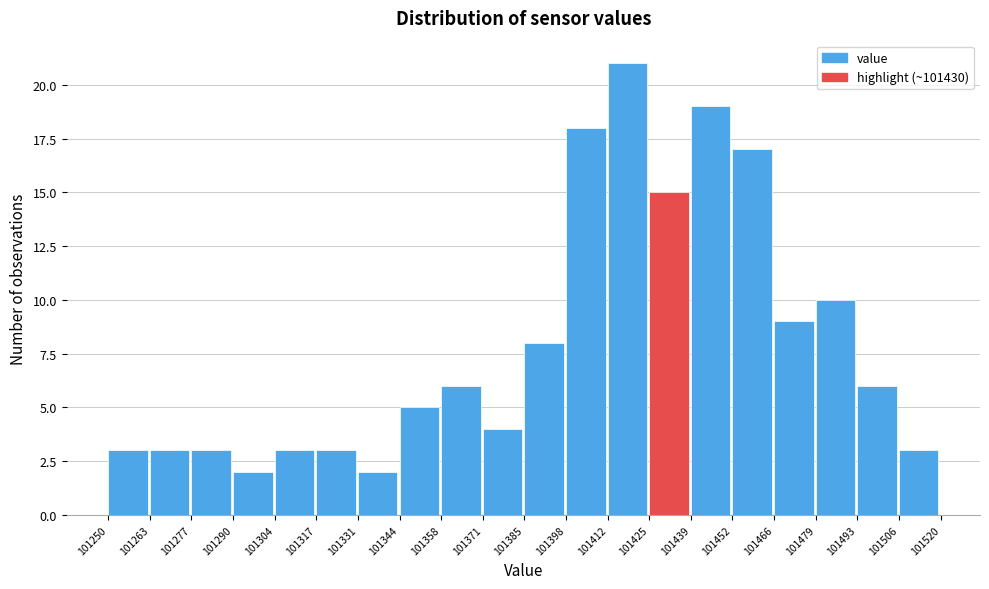

What is the height of the bar covering 101439 to 101452 on the x-axis? The values are not printed on the chart, so give them approximately, as read against the axis.

19